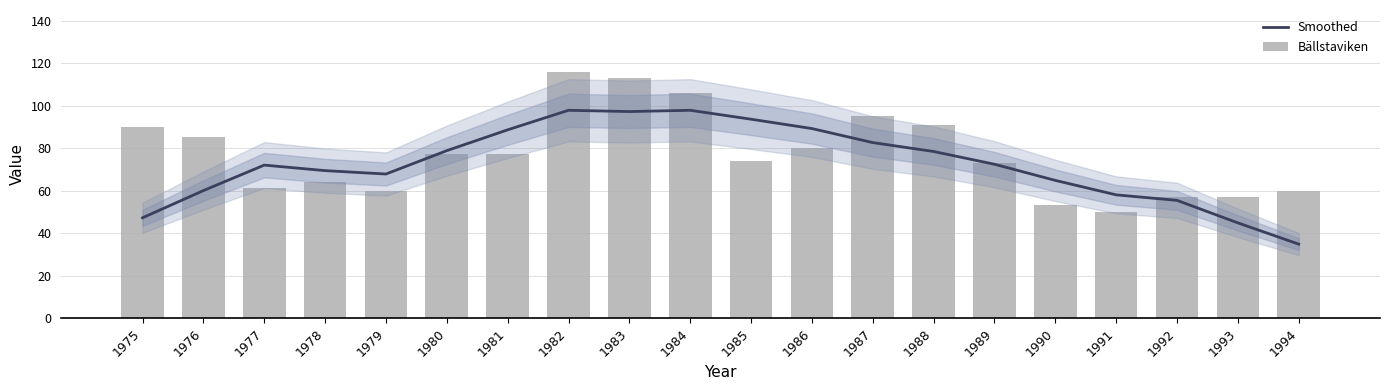

What is the highest value of the Bällstaviken series?

116.0